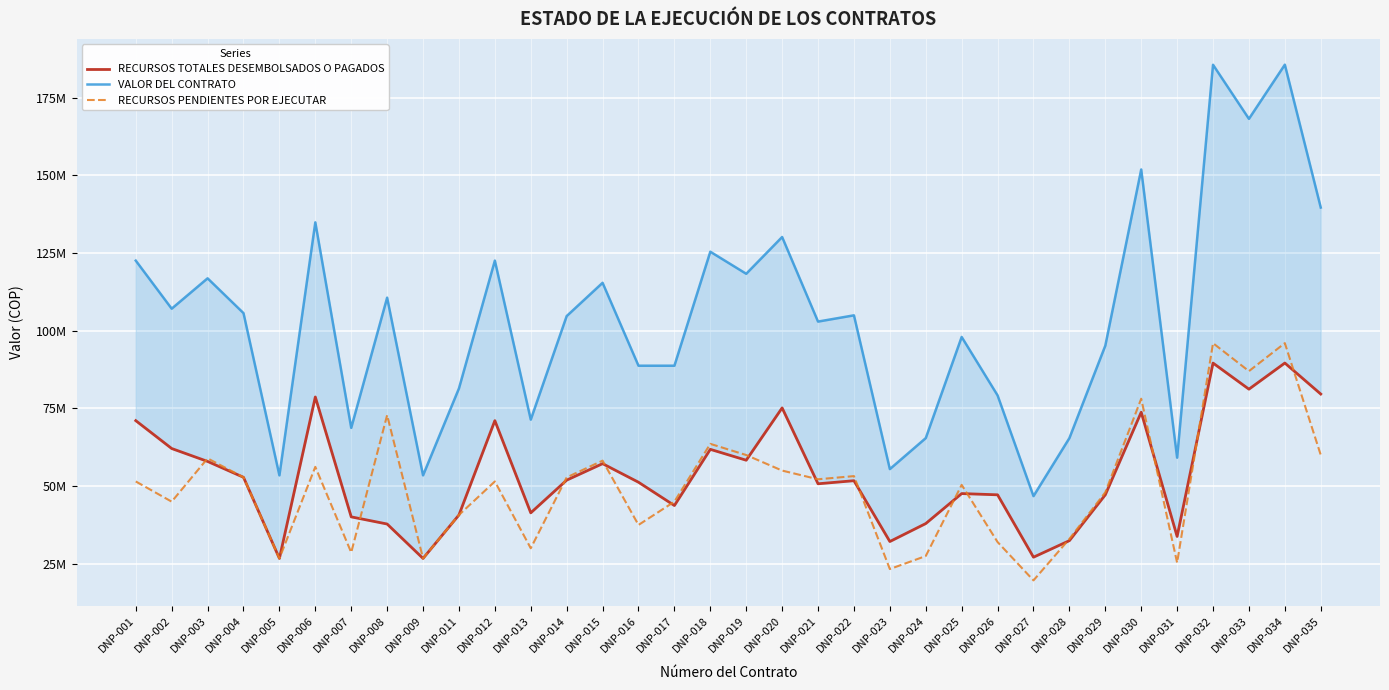

What is the minimum value shown in the chart?

19656920